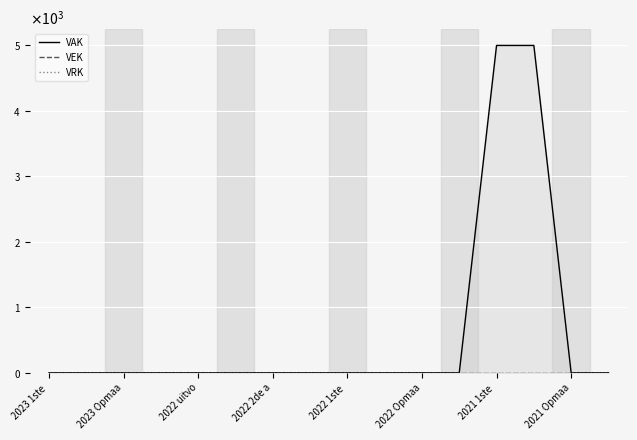

Reading left to right, list all the values displayed in this chart.

VAK: 0	0	0	0	0	0	0	0	0	0	0	0	5000	5000	0	0
VEK: 0	0	0	0	0	0	0	0	0	0	0	0	0	0	0	0
VRK: 0	0	0	0	0	0	0	0	0	0	0	0	0	0	0	0